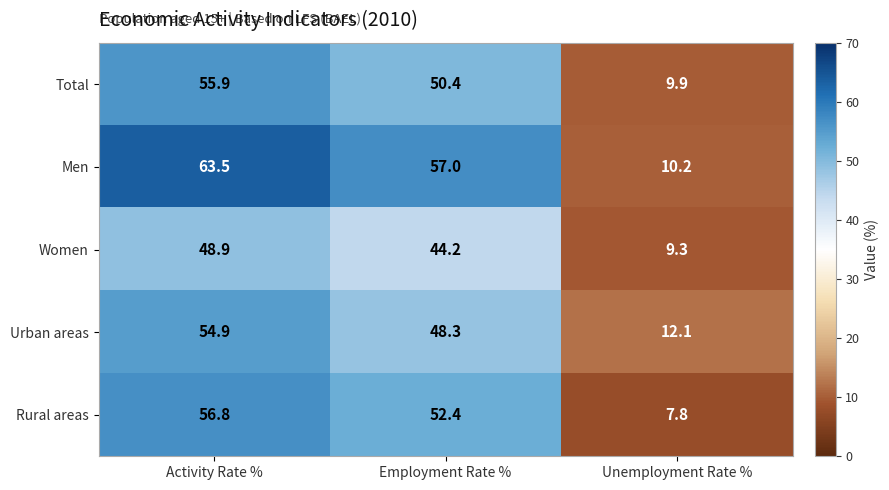

Which series changed the most between Activity Rate % and Employment Rate %?

Urban areas